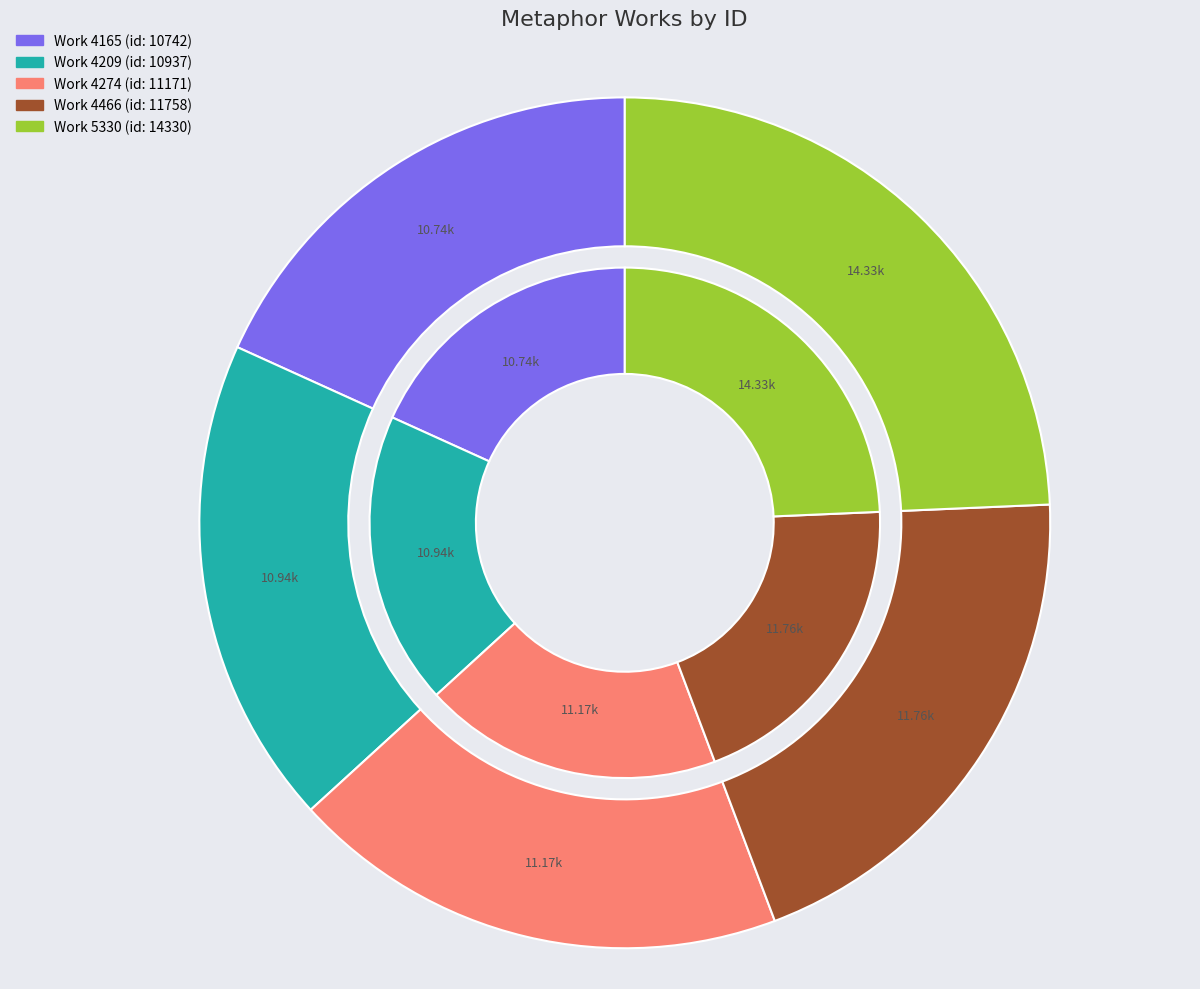

Is it true that 4165 is 4% of the pie?

False